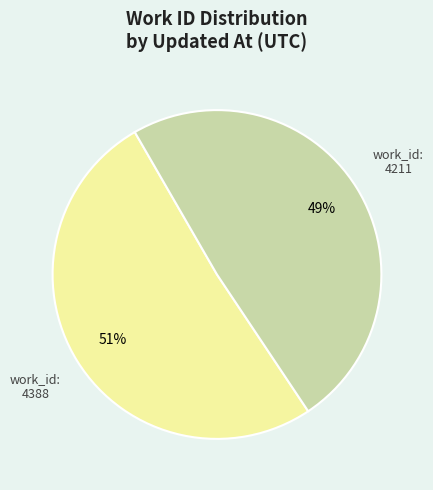

How many slices are in this pie chart?

2